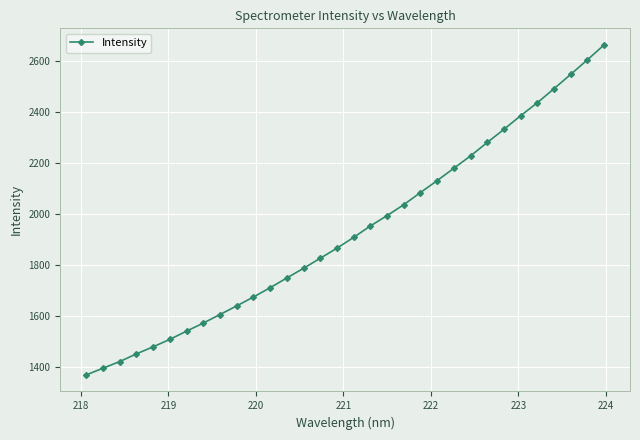

What is the difference between the maximum and minimum values?

1295.4